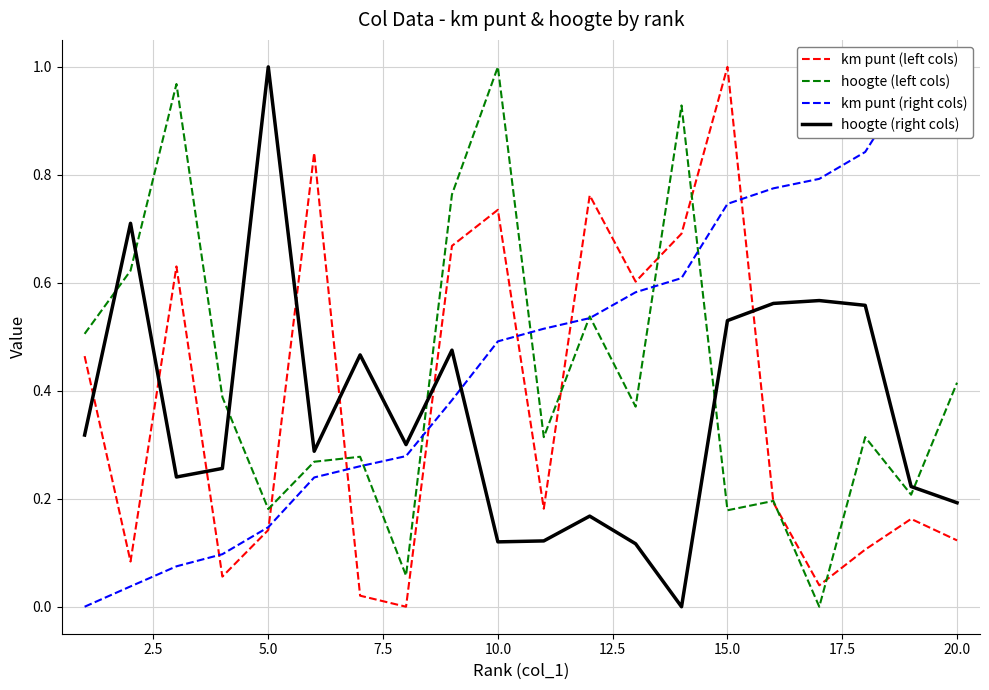

Is it true that km punt (left cols) equals 1.0 at 15.0?

True